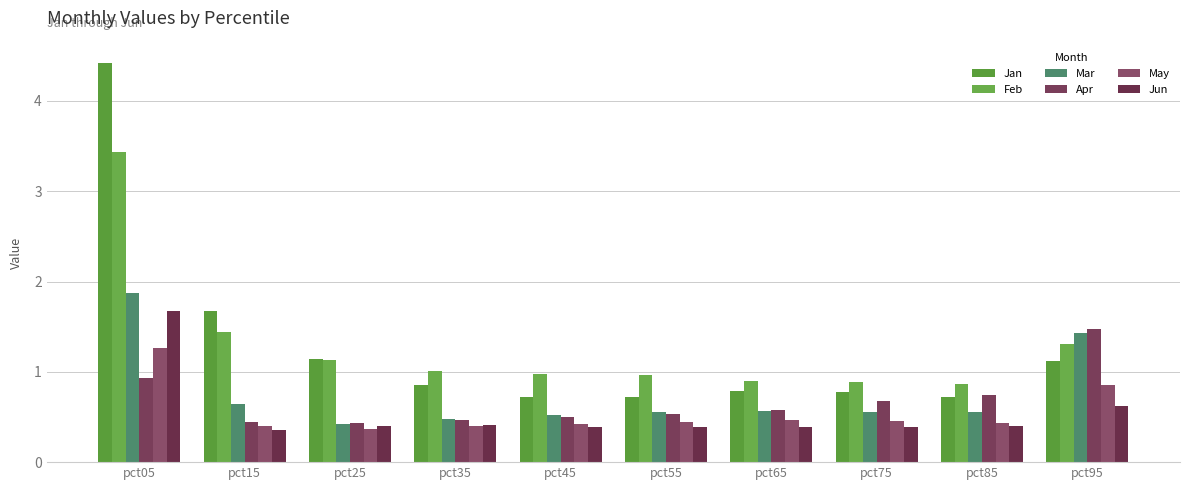

Which label corresponds to the largest value in the chart?

pct05